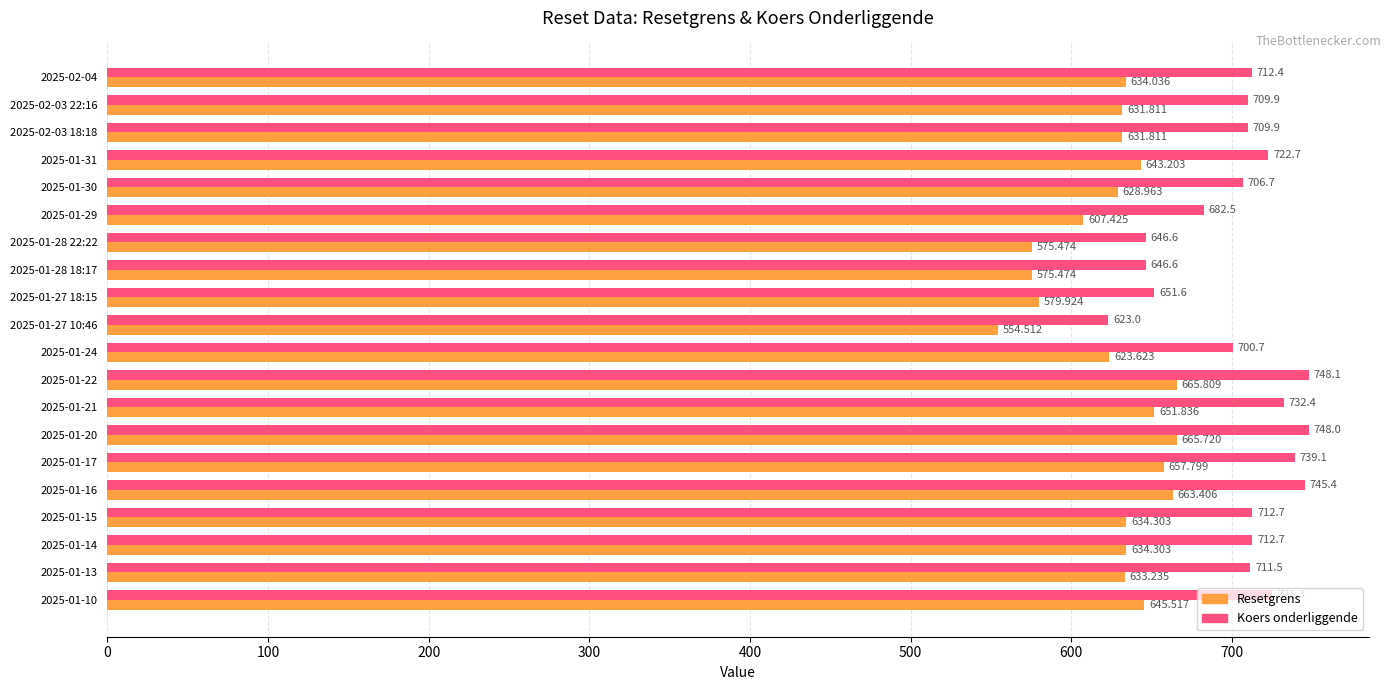

At which category is the sum across all series the highest?

2025-01-22